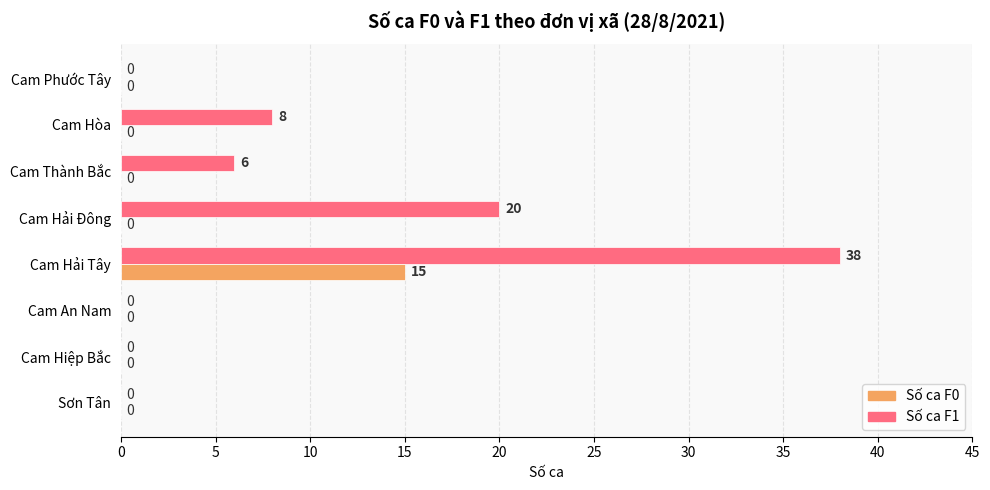

How many Số ca F1 values are between 0 and 20?

7